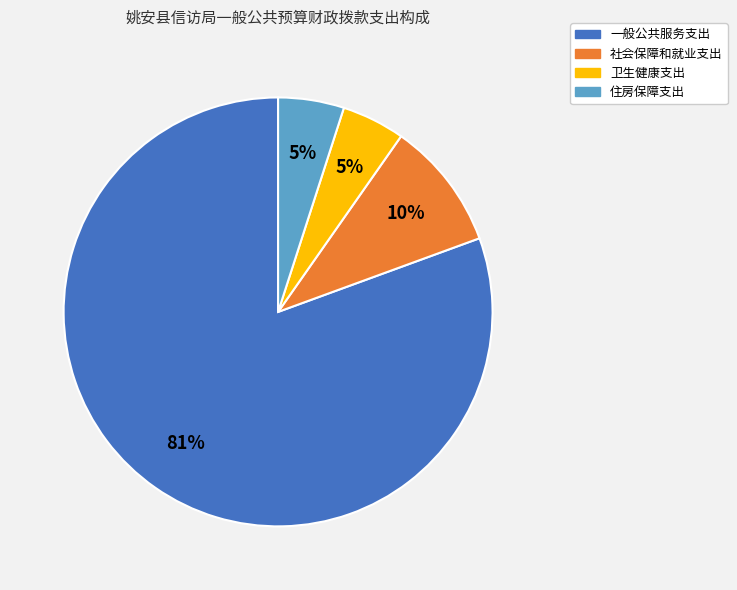

To the nearest percent, what is the average slice percentage?

25%